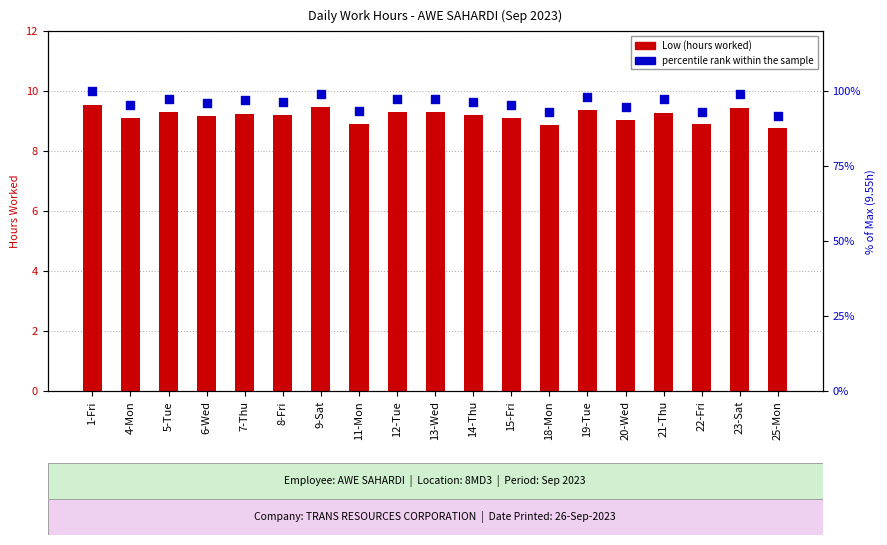

Which series has the largest Y range (max minus min)?

percentile rank within the sample